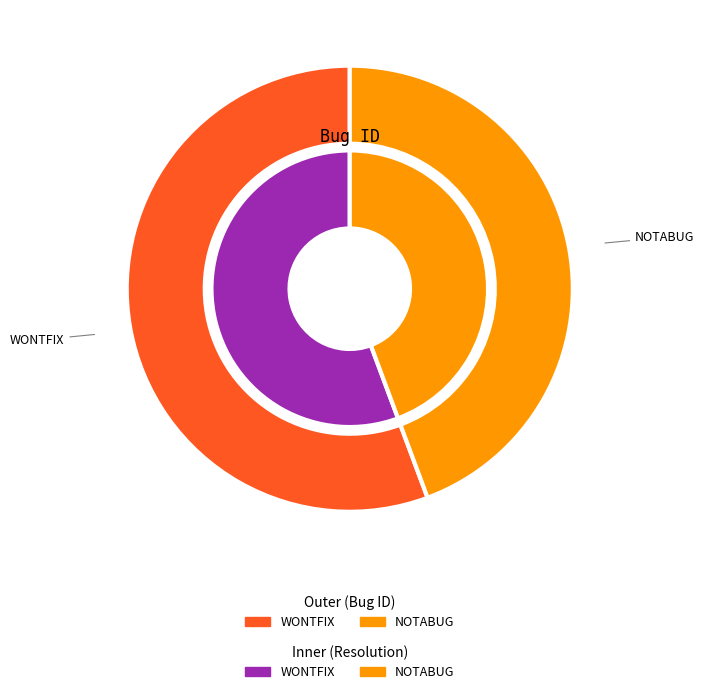

What is the largest slice in the pie chart?

WONTFIX